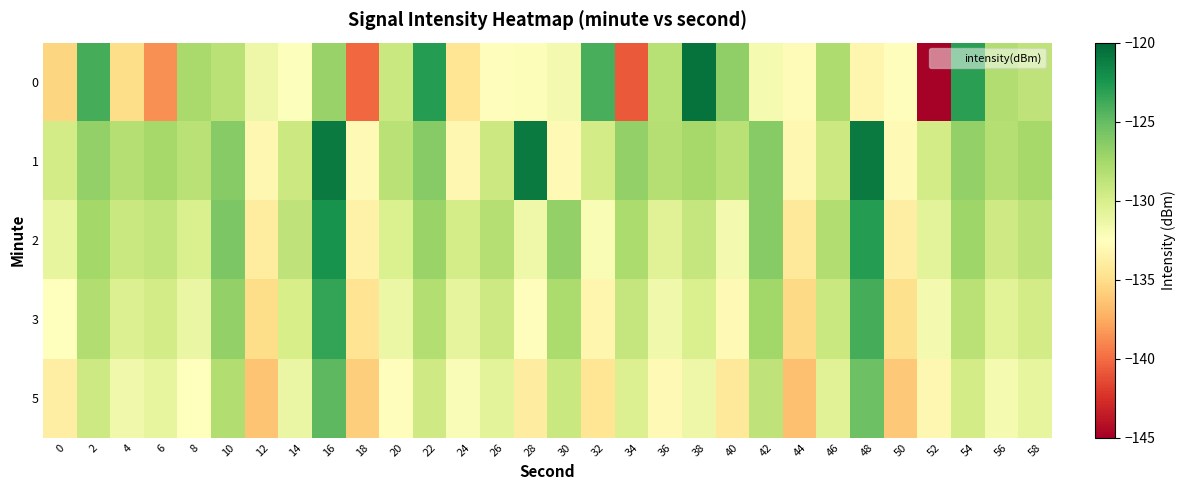

List the series in order of their overall mean, highest first.

1, 2, 3, 0, 5